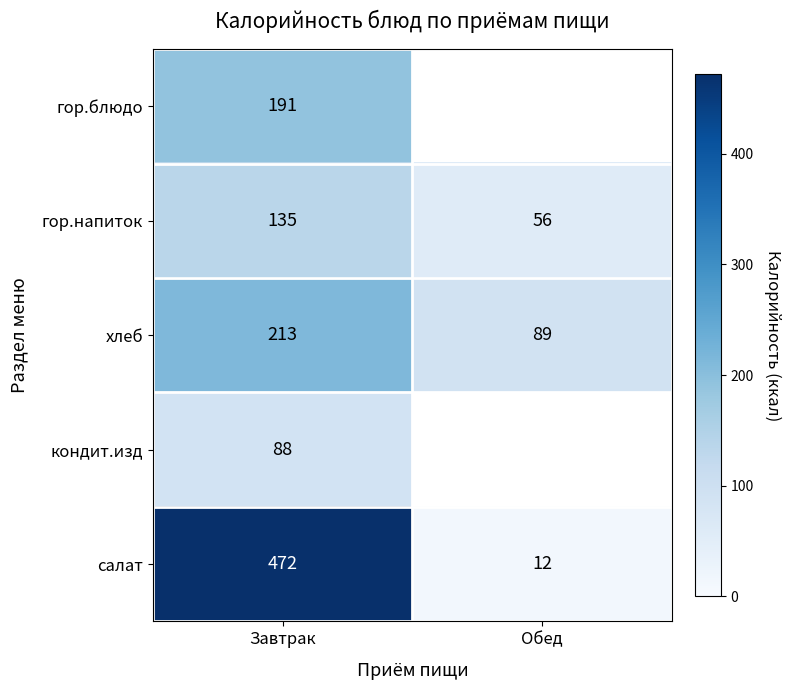

How many data points does each series have?

2